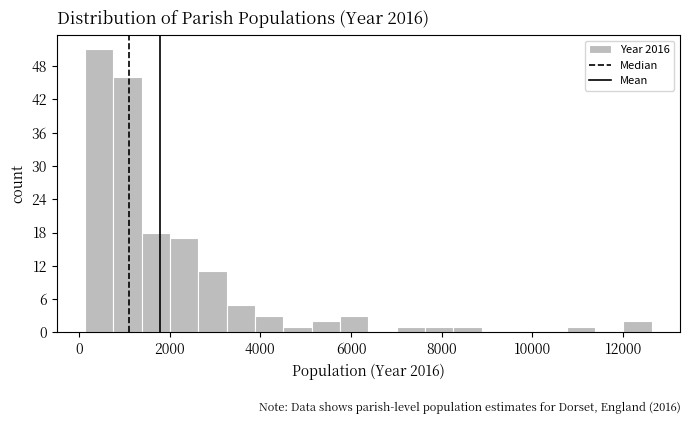

Read against the x-axis, roughly where is the centre of the tallest bar?

400